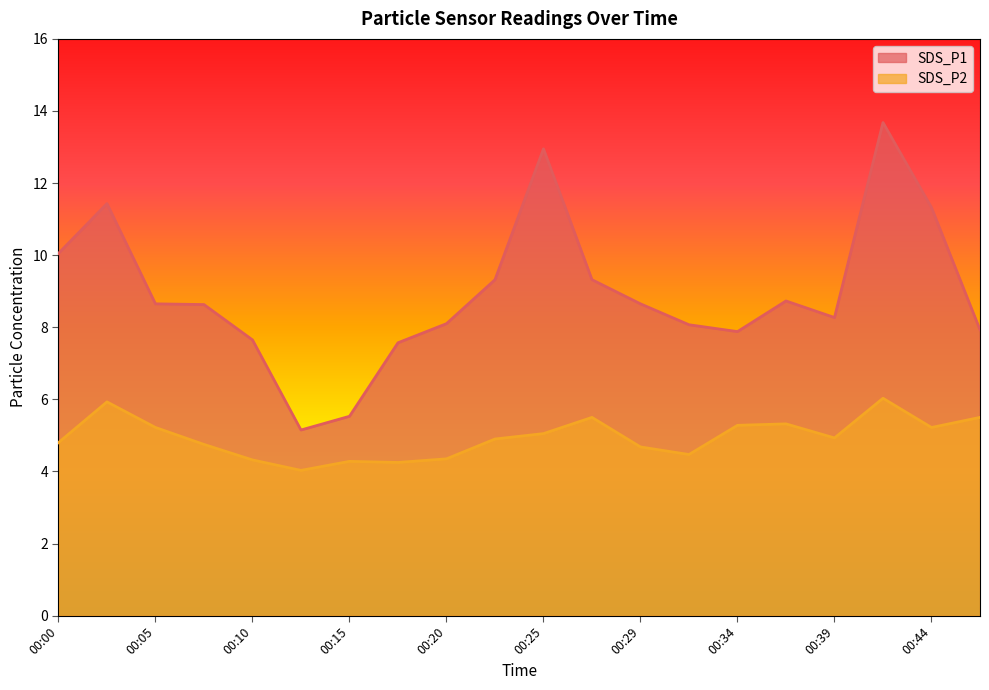

Which category has the highest value across all series?

00:42